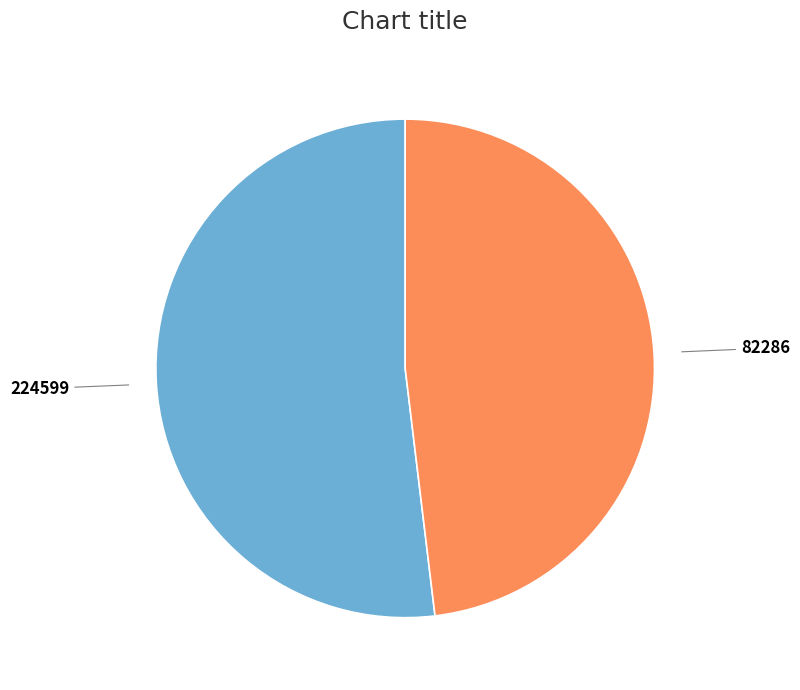

Between 82286 and 224599, which is larger?

224599